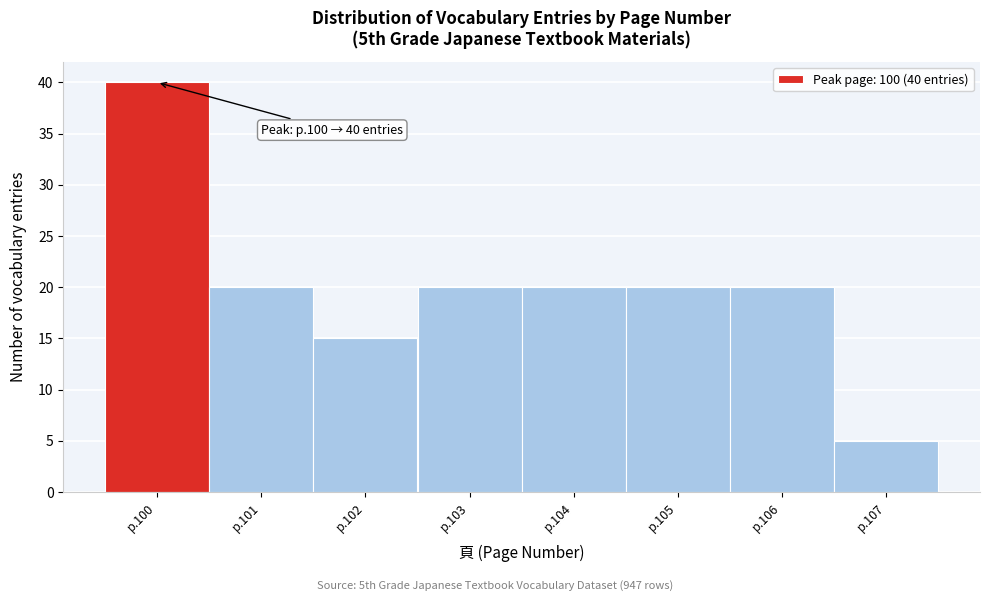

Reading left to right, transcribe all the data shown in this chart.

p.100=40	p.101=20	p.102=15	p.103=20	p.104=20	p.105=20	p.106=20	p.107=5